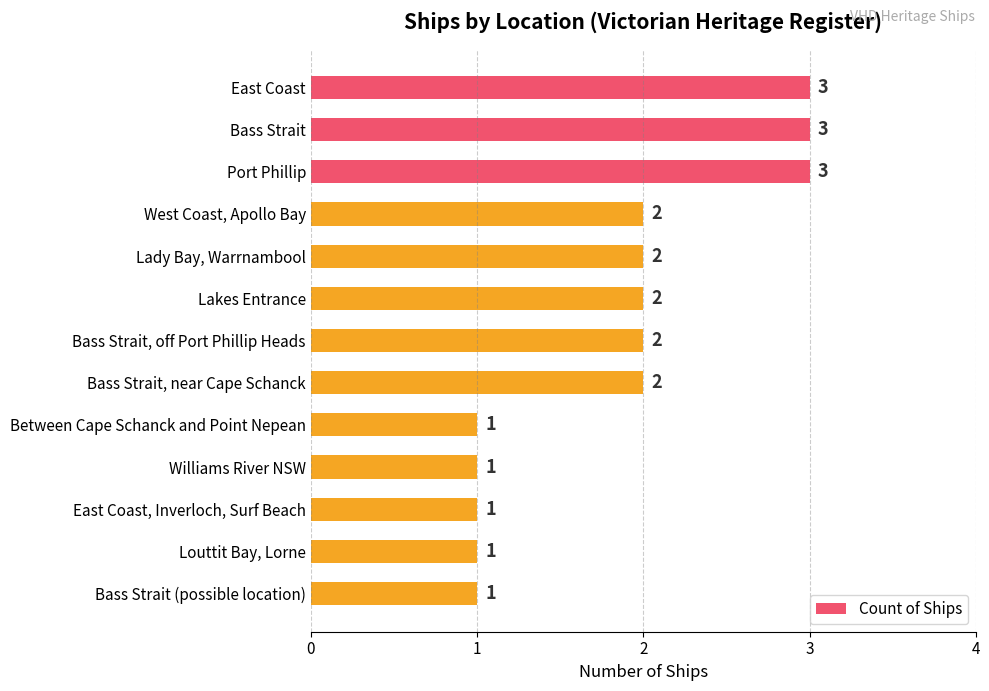

Approximately how many times larger is the value at Bass Strait (possible location) compared to Bass Strait, near Cape Schanck?

0.5